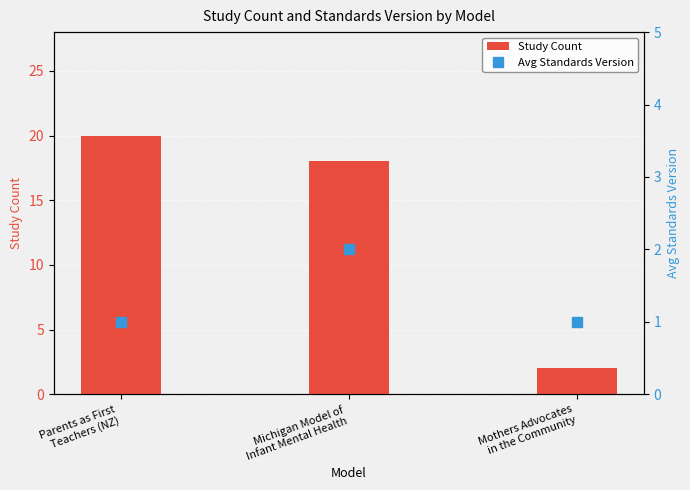

What is the label of the 1st bar from the left?

Parents as First
Teachers (NZ)